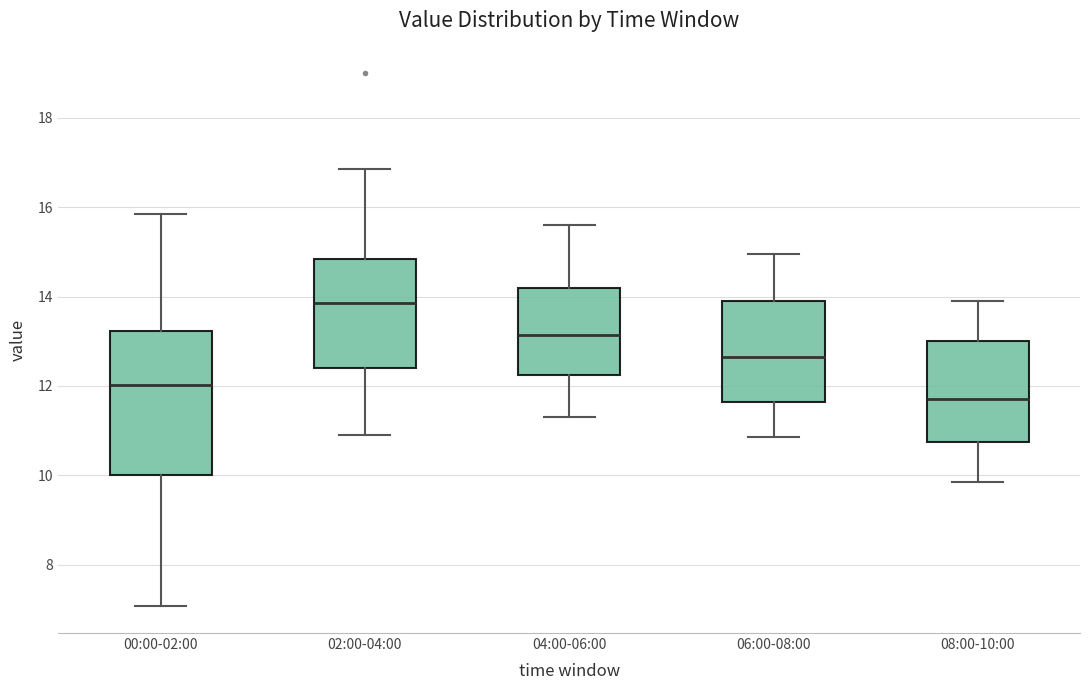

Which box is the tallest, from its lower edge to its upper edge?

00:00-02:00